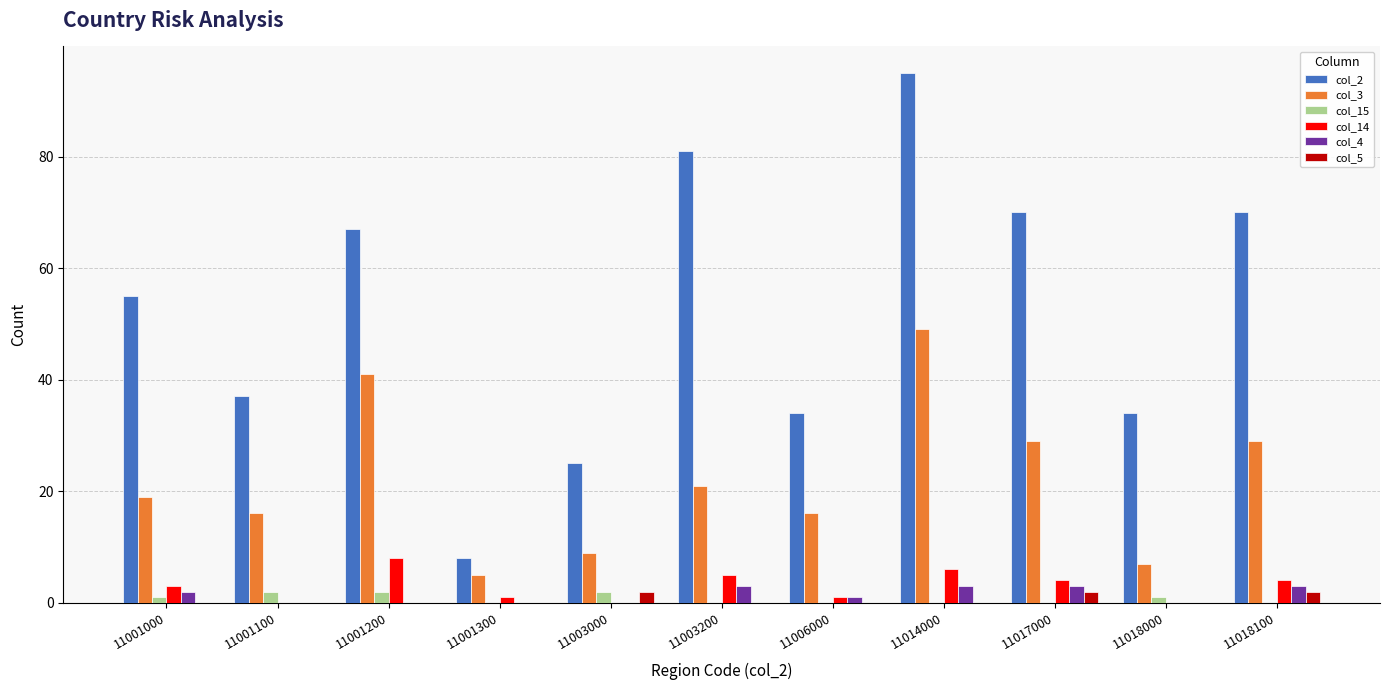

What is the sum of all col_14 values?

32